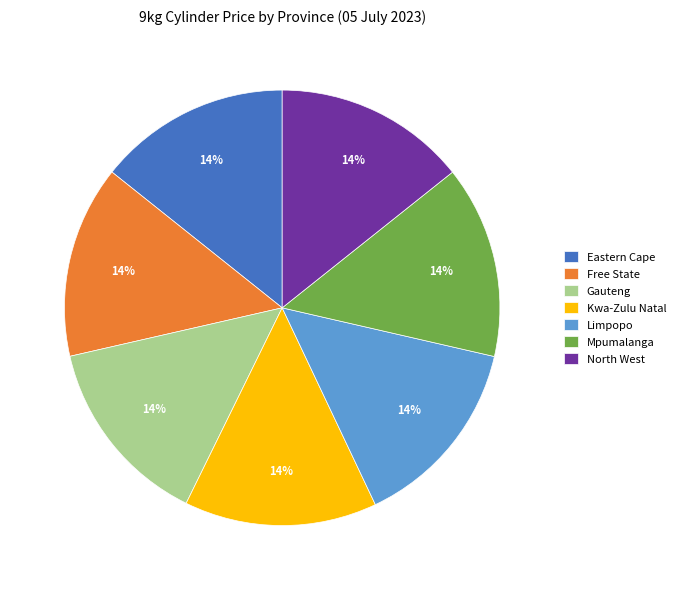

What percentage is the Eastern Cape slice, to the nearest percent?

14%